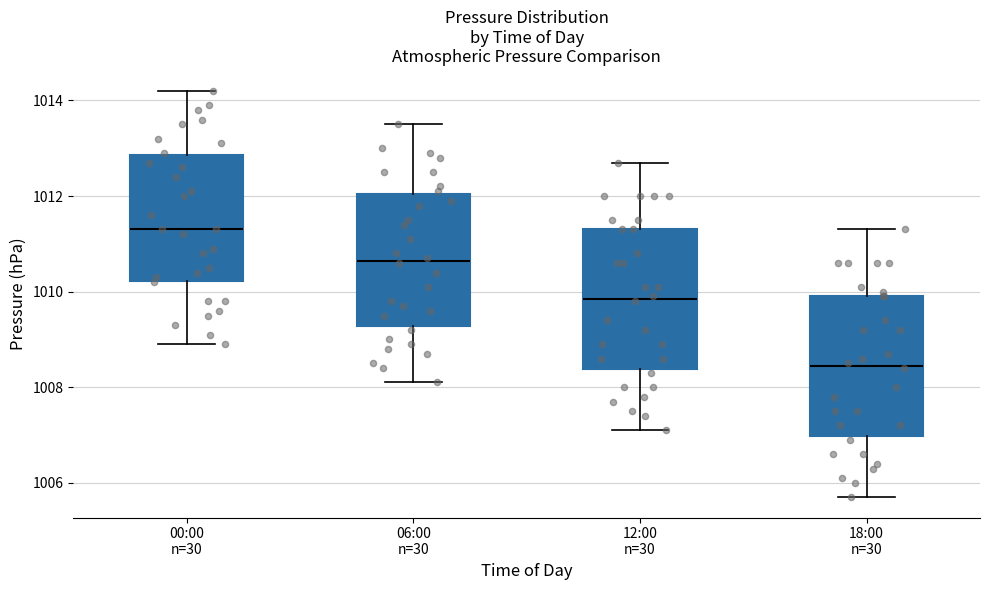

Reading left to right, read every box against the y-axis: the position of its median line, the range the box covers, and the ends of its whiskers. The values are not printed on the chart, so give them approximately, as read against the axis.

00:00 n=30: median 1011.4, box 1010.2 to 1012.8, whiskers 1009.0 to 1014.2
06:00 n=30: median 1010.6, box 1009.2 to 1012.0, whiskers 1008.2 to 1013.6
12:00 n=30: median 1009.8, box 1008.4 to 1011.4, whiskers 1007.2 to 1012.8
18:00 n=30: median 1008.4, box 1007.0 to 1010.0, whiskers 1005.8 to 1011.4